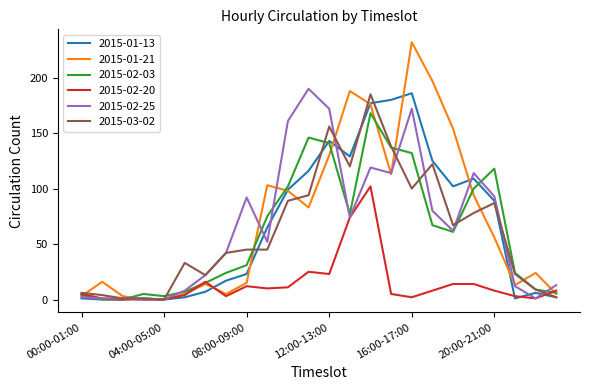

Which series has the largest range (max minus min)?

2015-01-21